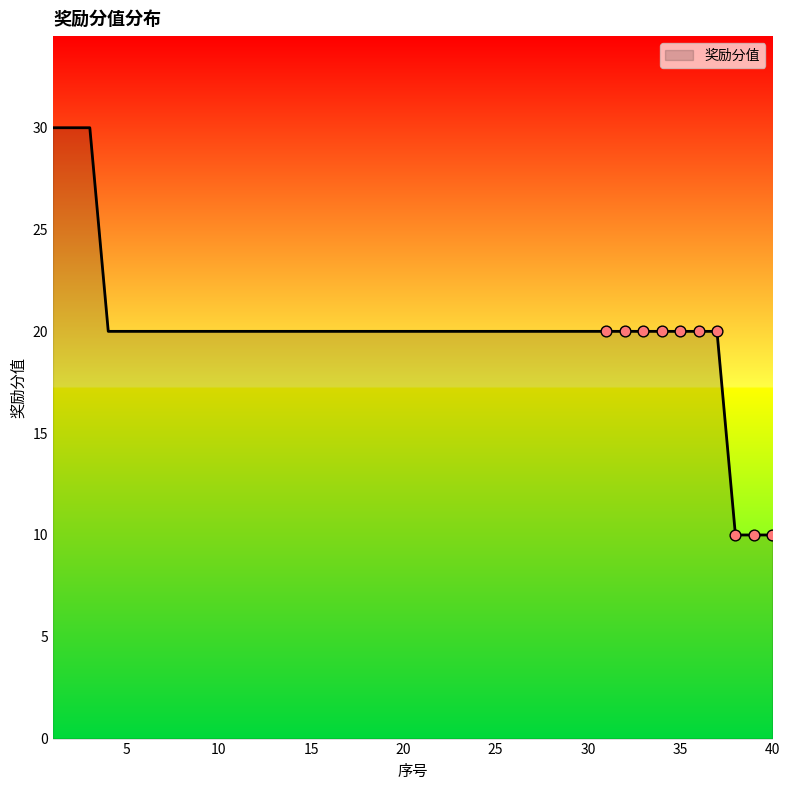

What is the maximum value shown in the chart?

30